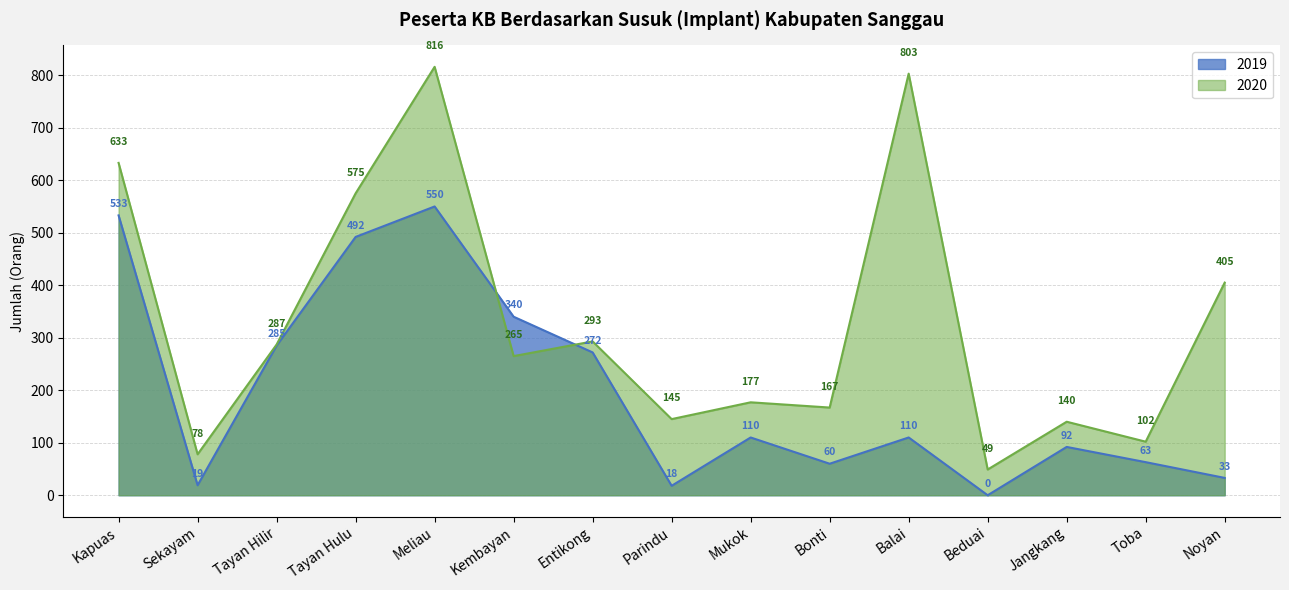

Reading left to right, extract all data points from this chart.

2019: Kapuas=533	Sekayam=19	Tayan Hilir=285	Tayan Hulu=492	Meliau=550	Kembayan=340	Entikong=272	Parindu=18	Mukok=110	Bonti=60	Balai=110	Beduai=0	Jangkang=92	Toba=63	Noyan=33
2020: Kapuas=633	Sekayam=78	Tayan Hilir=287	Tayan Hulu=575	Meliau=816	Kembayan=265	Entikong=293	Parindu=145	Mukok=177	Bonti=167	Balai=803	Beduai=49	Jangkang=140	Toba=102	Noyan=405